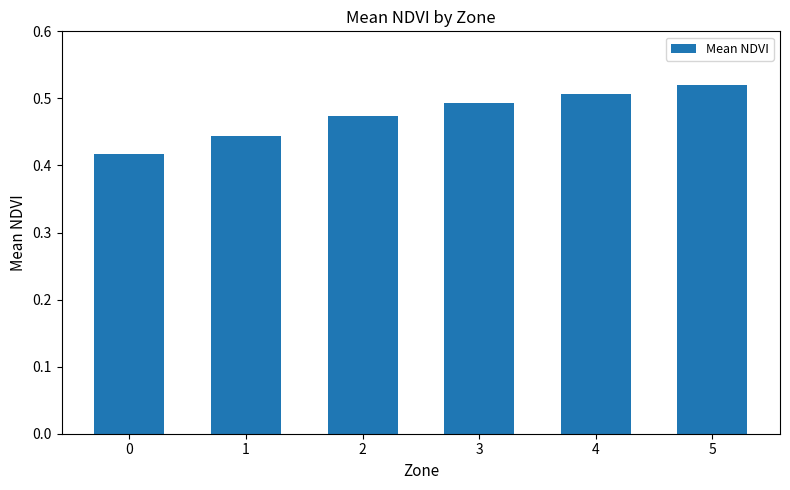

True or false: the data shows 0.3 at 4.

False